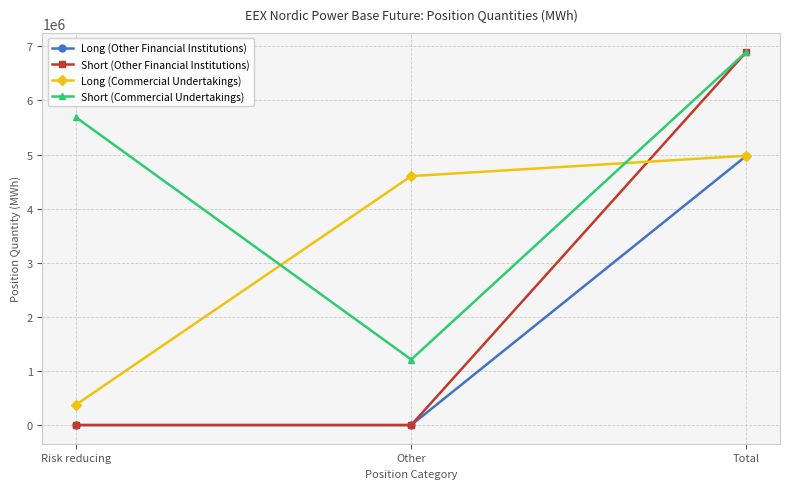

Which category has the highest value in the Long (Other Financial Institutions) series?

Total